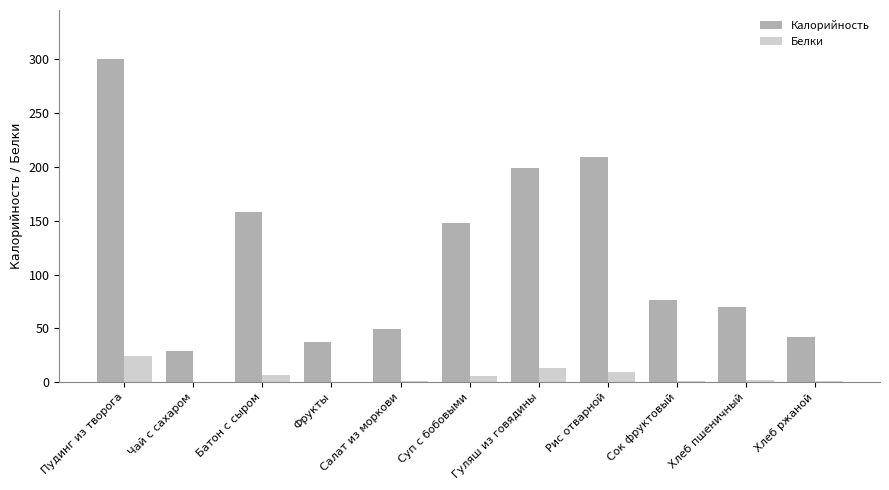

How many data points in Калорийность are above 76?

6